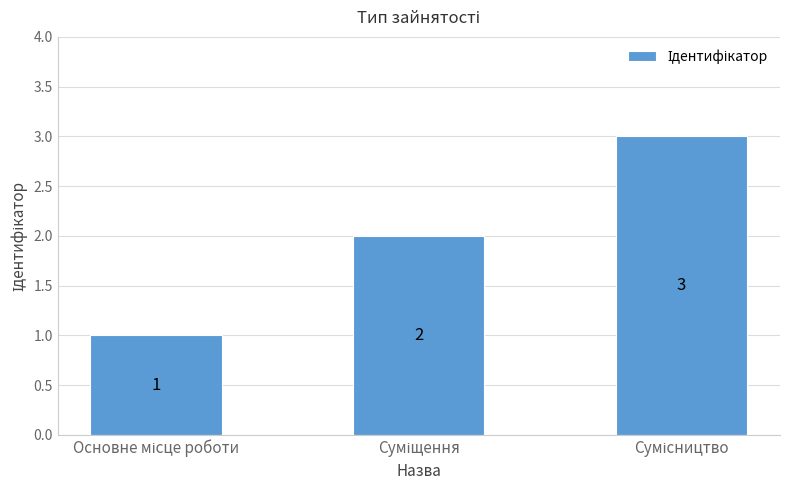

What is the value of the 2nd bar from the left?

2